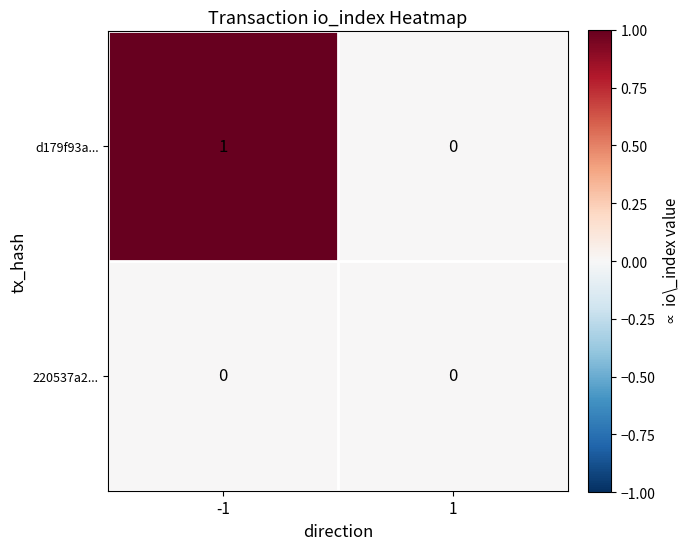

The value of d179f93a... at 1 is 0. True or false?

True